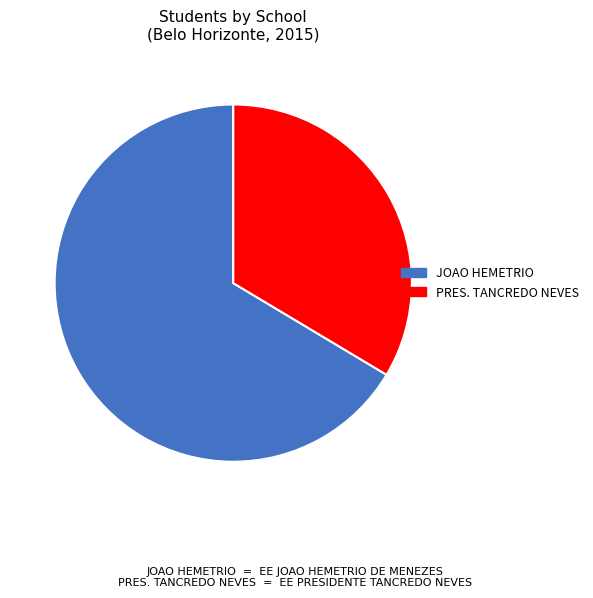

Is there a majority slice in this chart?

Yes